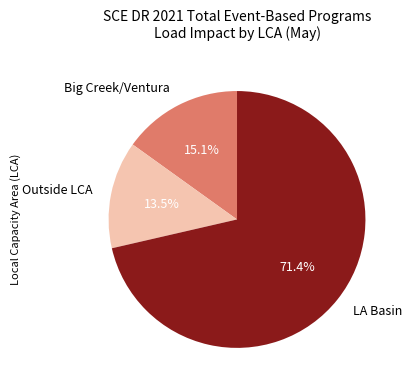

Combined, what portion of the pie is Big Creek/Ventura and Outside LCA?

28.6%